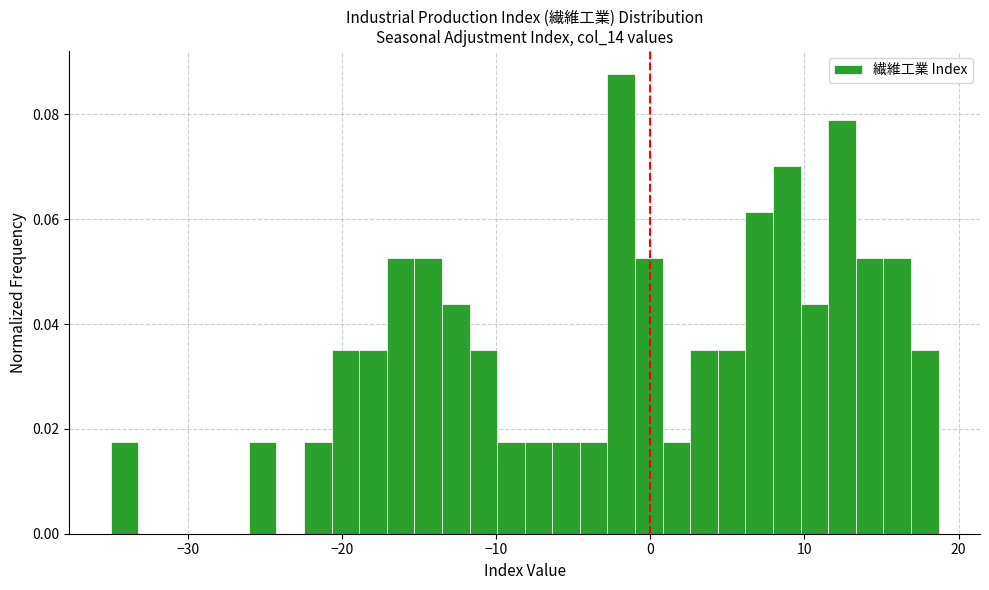

Around what value on the x-axis is the tallest bar? Give the approximate position of its centre, as read against the axis.

-2